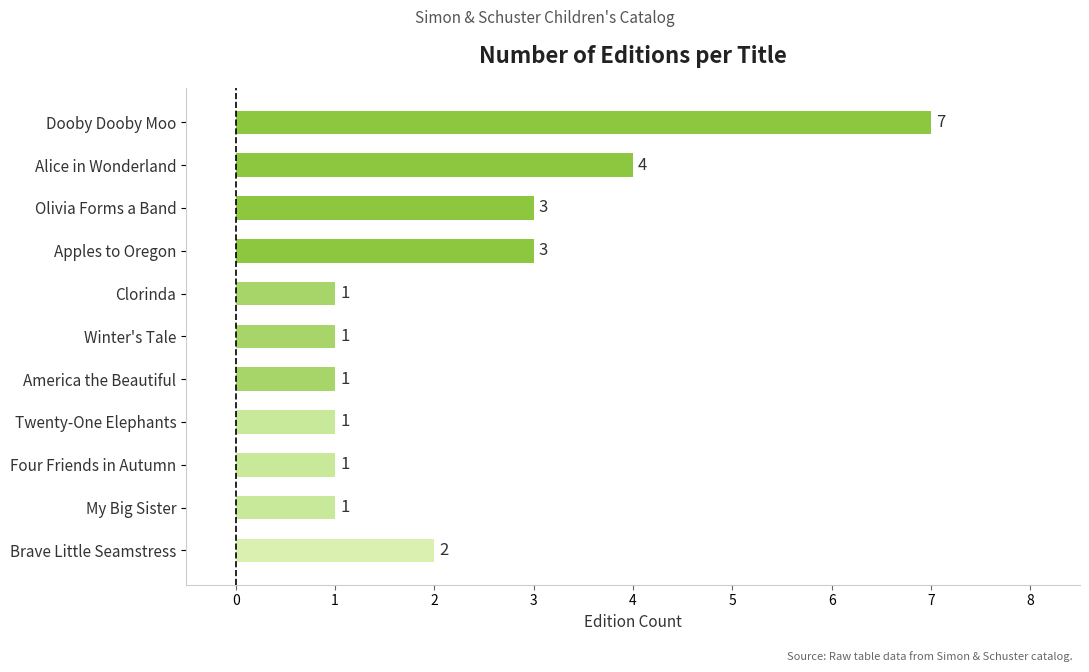

At which label is the value closest to 4?

Alice in Wonderland